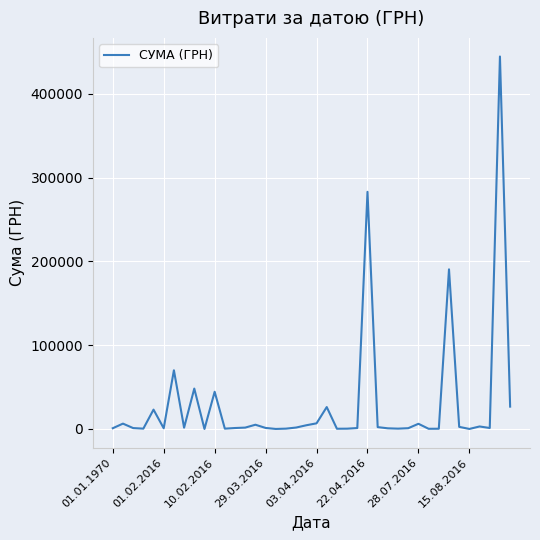

What is the difference between the maximum and second lowest values?

444499.1